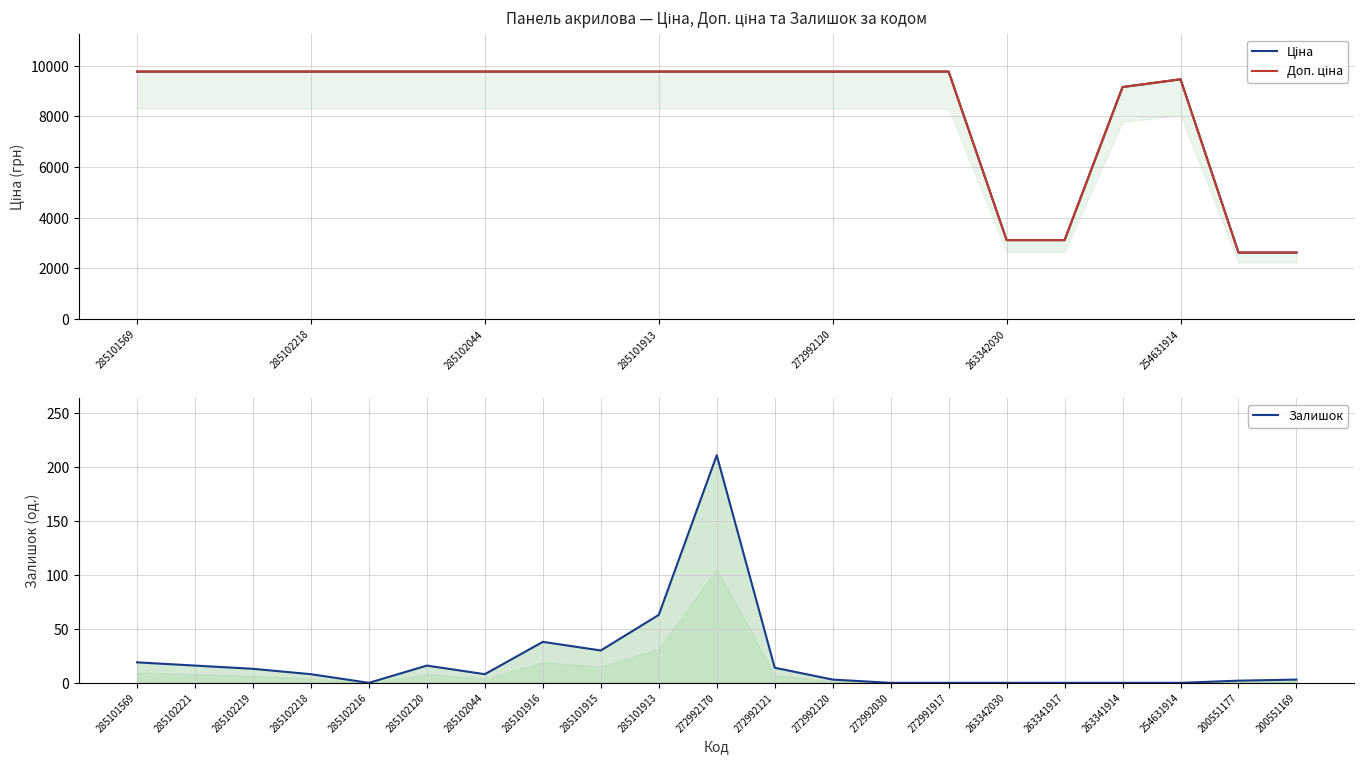

Which series has the largest range (max minus min)?

Доп. ціна